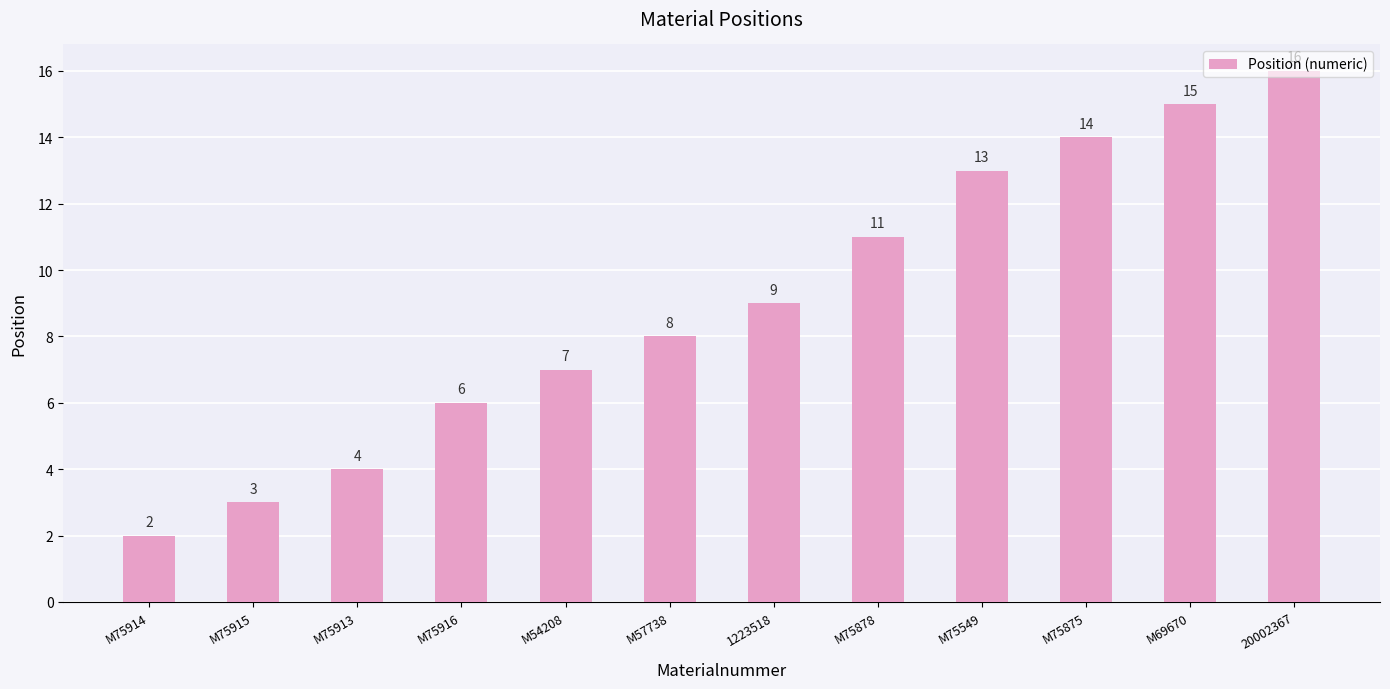

Reading left to right, transcribe all the data shown in this chart.

2	3	4	6	7	8	9	11	13	14	15	16